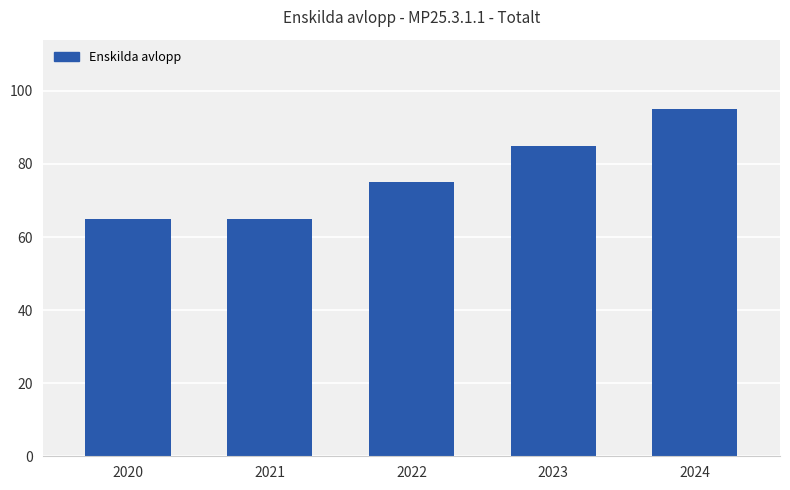

What is the difference between the values at 2022 and 2023?

10